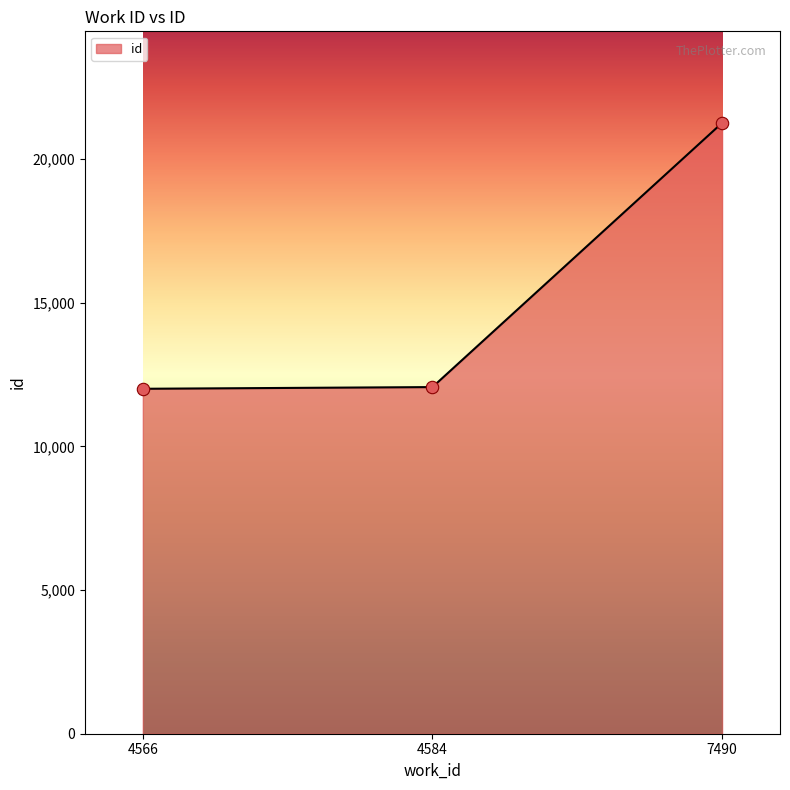

Which has a higher value, 4584 or 7490?

7490